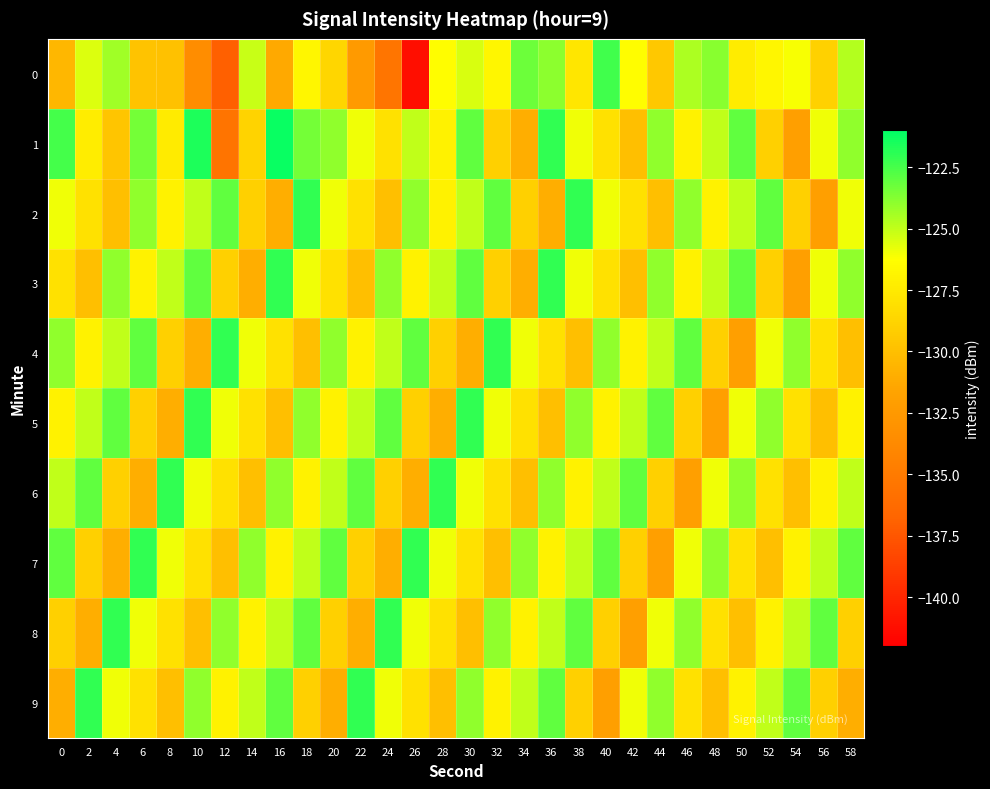

How many data points does each series have?

30